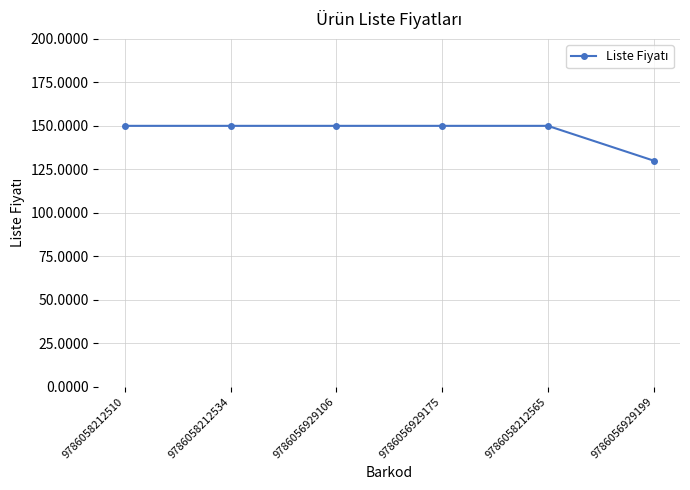

What is the average value?

147